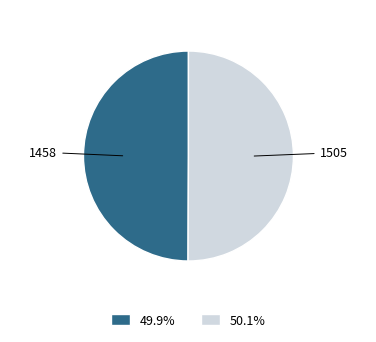

How many segments does this pie chart have?

2